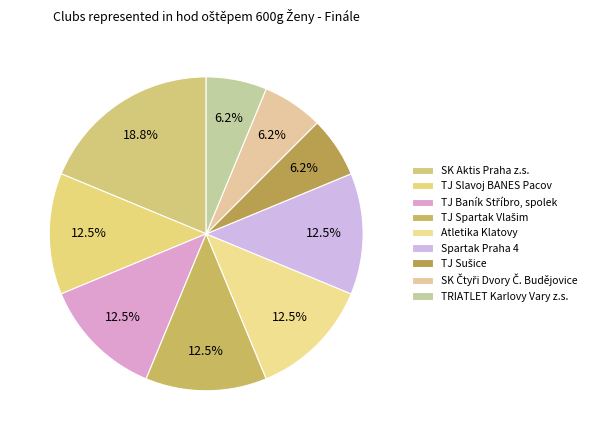

Approximately how many times larger is the value at TJ Spartak Vlašim compared to Atletika Klatovy?

1.0